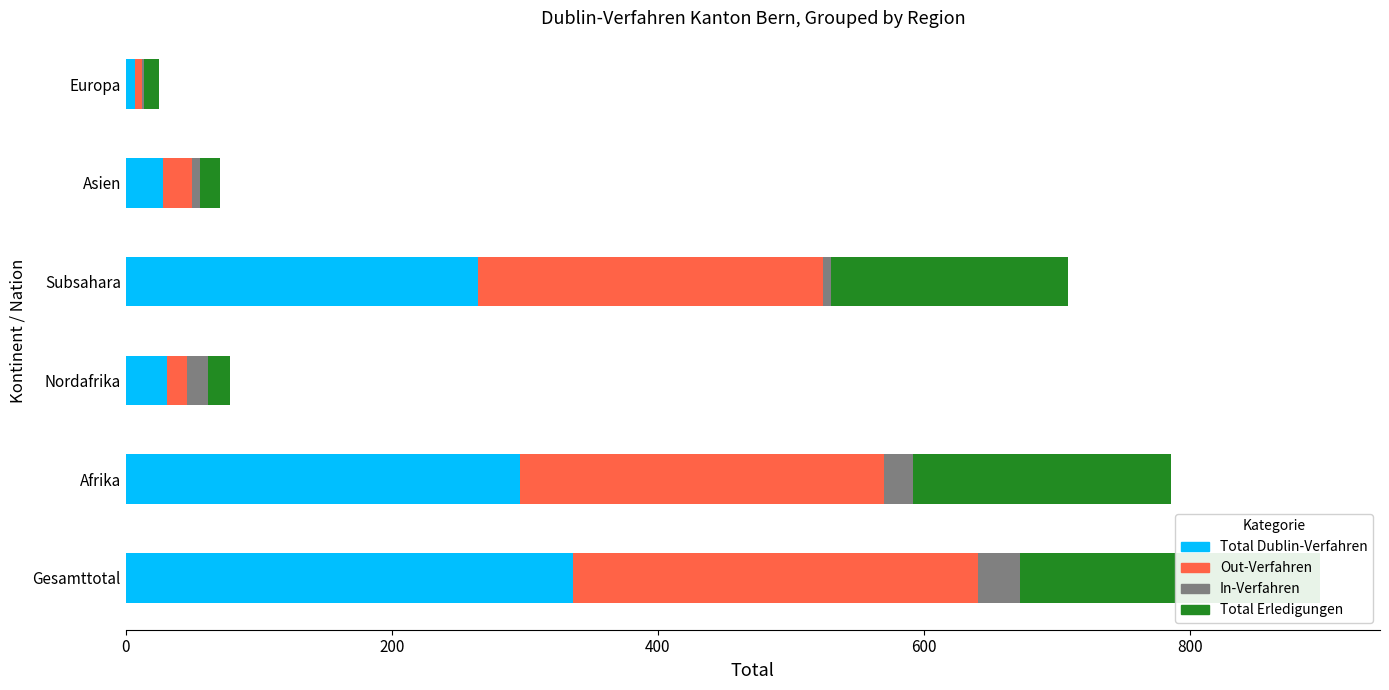

At how many categories does at least one series exceed 238?

3